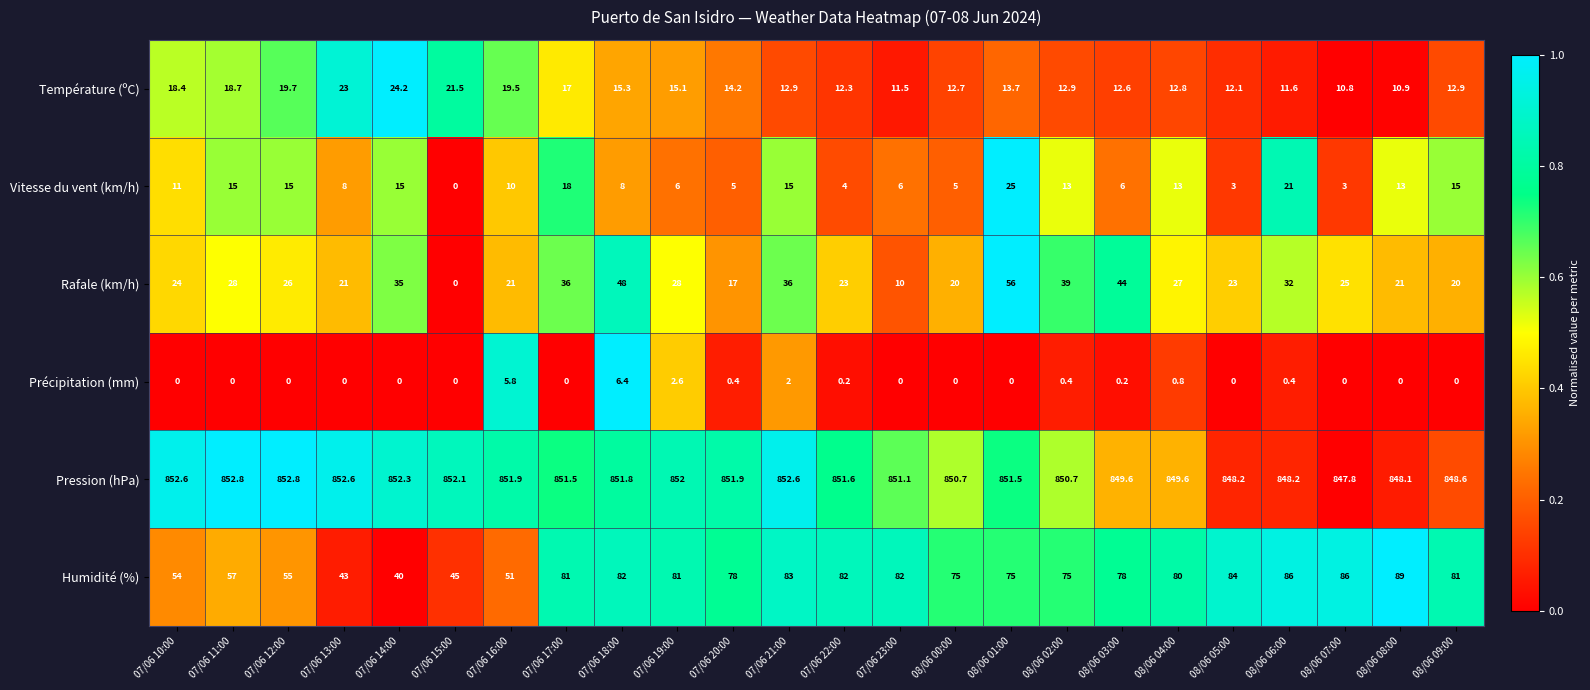

How many series are shown in this chart?

6